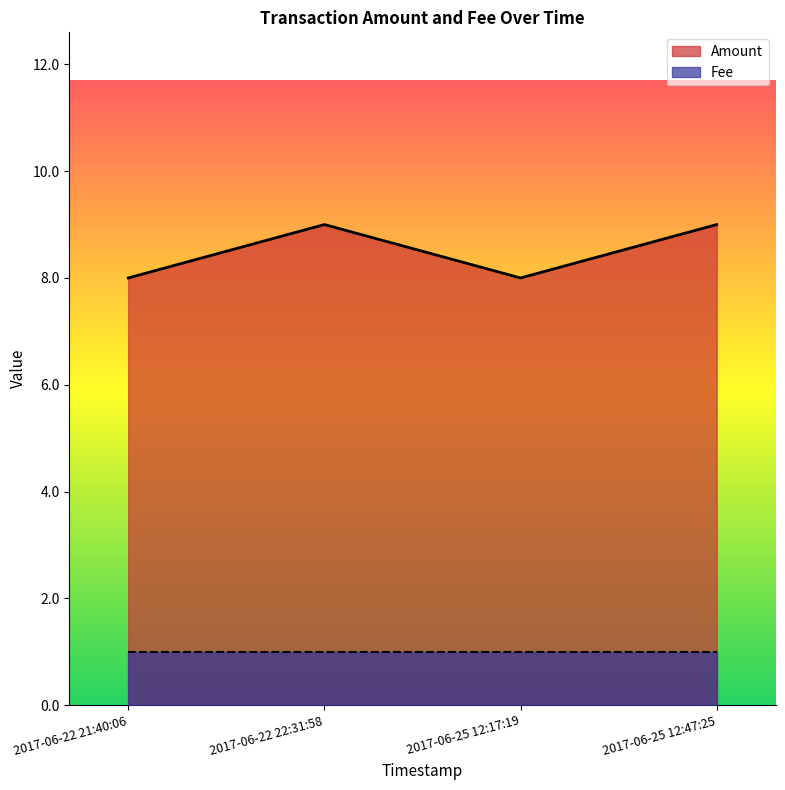

What is the ratio of the value at 2017-06-25 12:47:25 to the value at 2017-06-22 22:31:58?

1.0